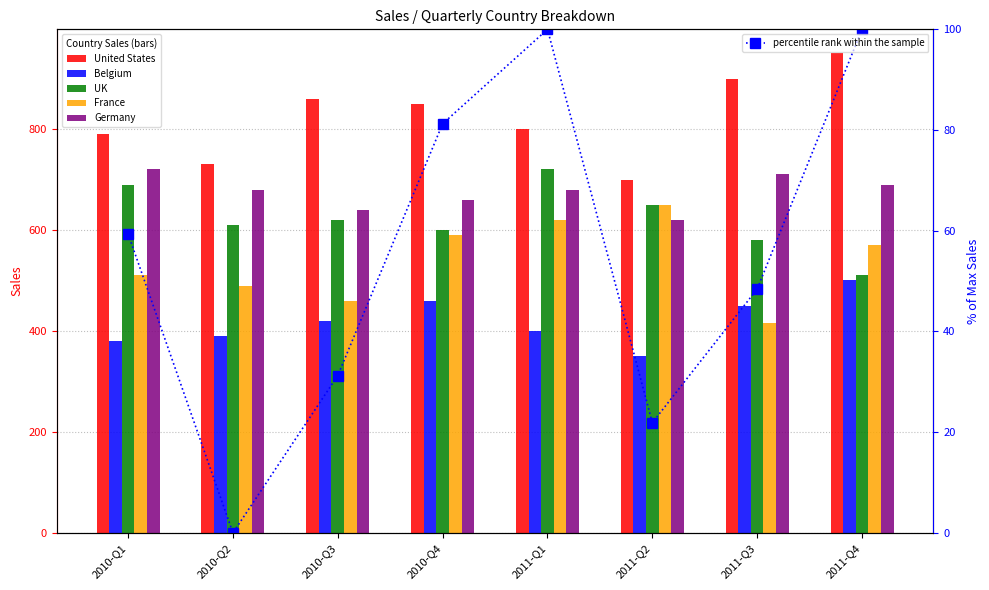

How many data points in UK are less than 620?

4